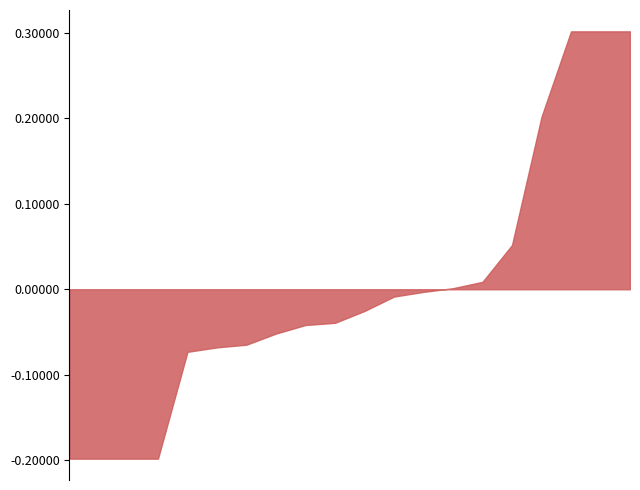

What is the difference between the maximum and minimum values?

0.5